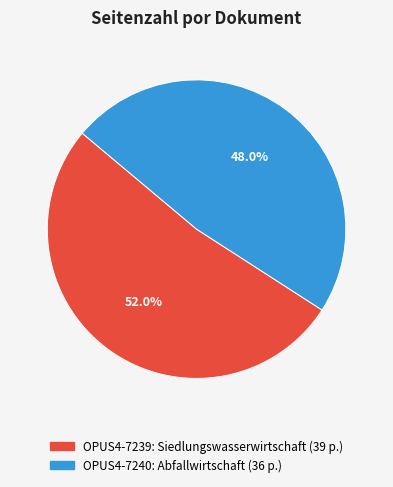

Does OPUS4-7240: Abfallwirtschaft account for over 50% of the chart?

No